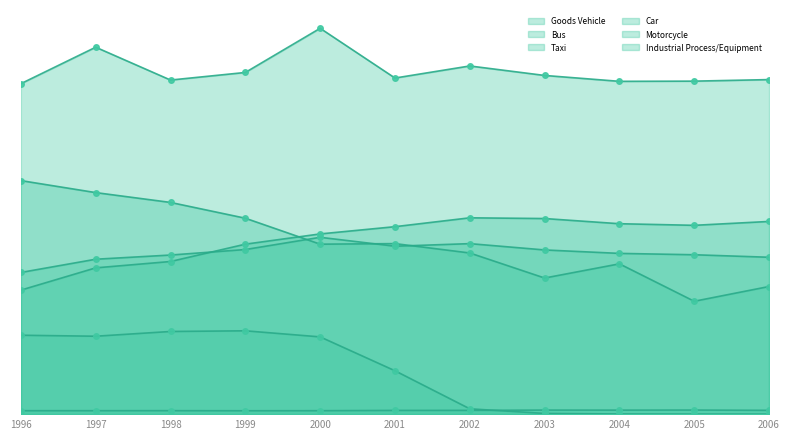

True or false: Industrial Process/Equipment and Motorcycle intersect in this chart.

False